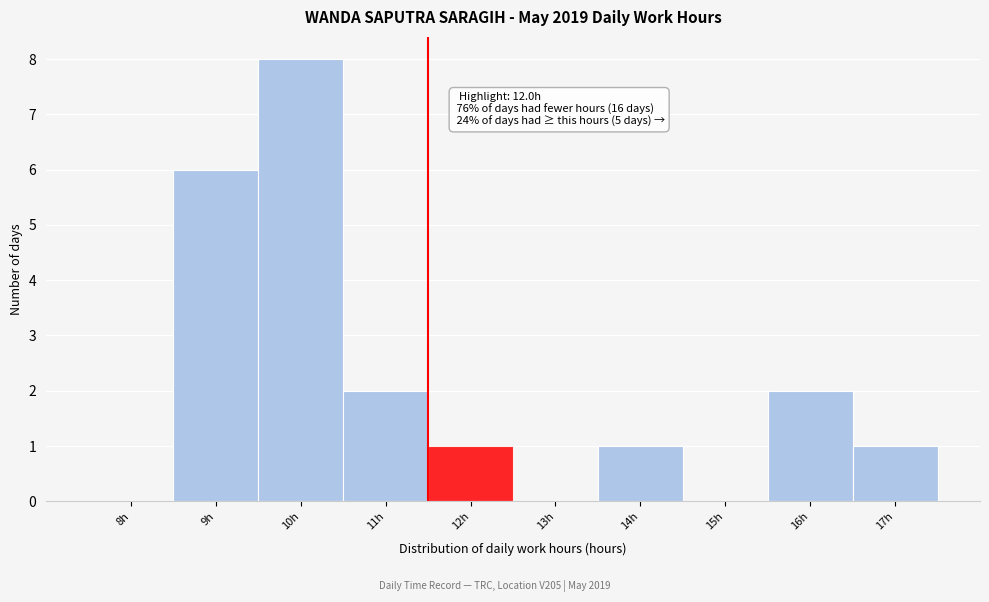

Reading right to left, what are all the values shown in this chart?

17h=1	16h=2	15h=0	14h=1	13h=0	12h=1	11h=2	10h=8	9h=6	8h=0